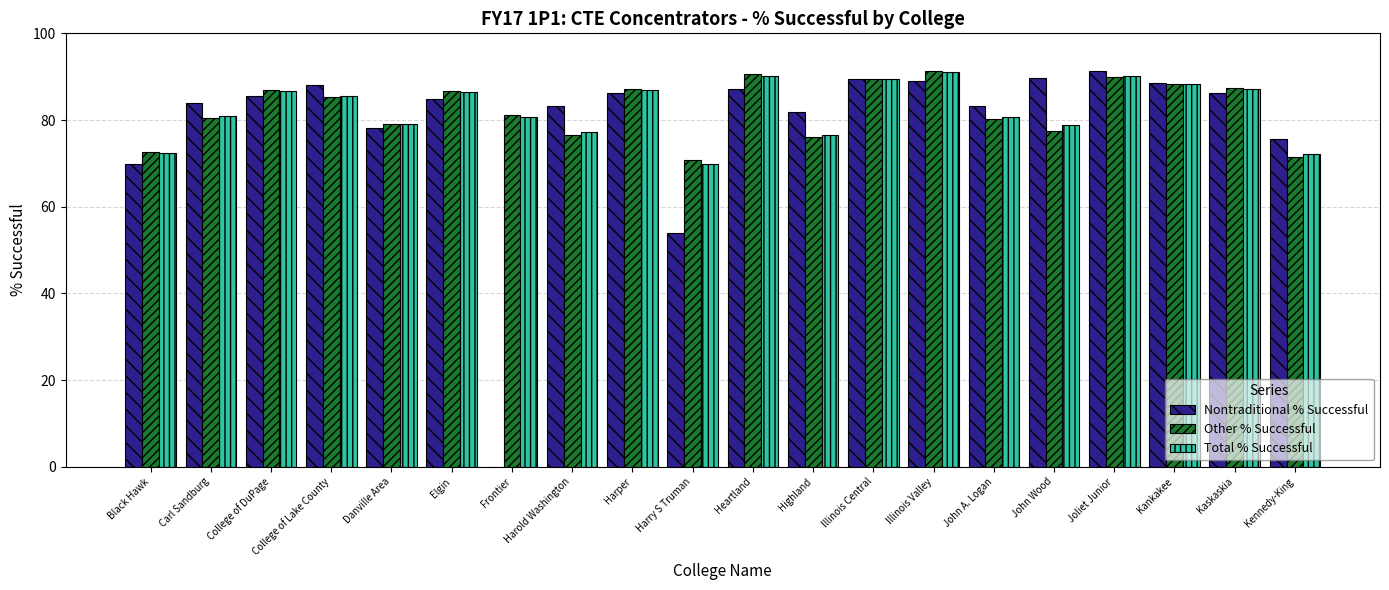

What is the greatest value displayed?

91.4